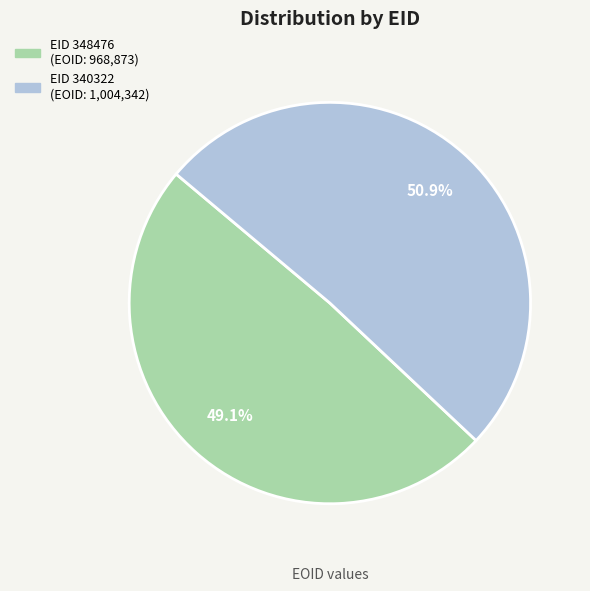

Is there any slice that represents more than half of the pie?

Yes